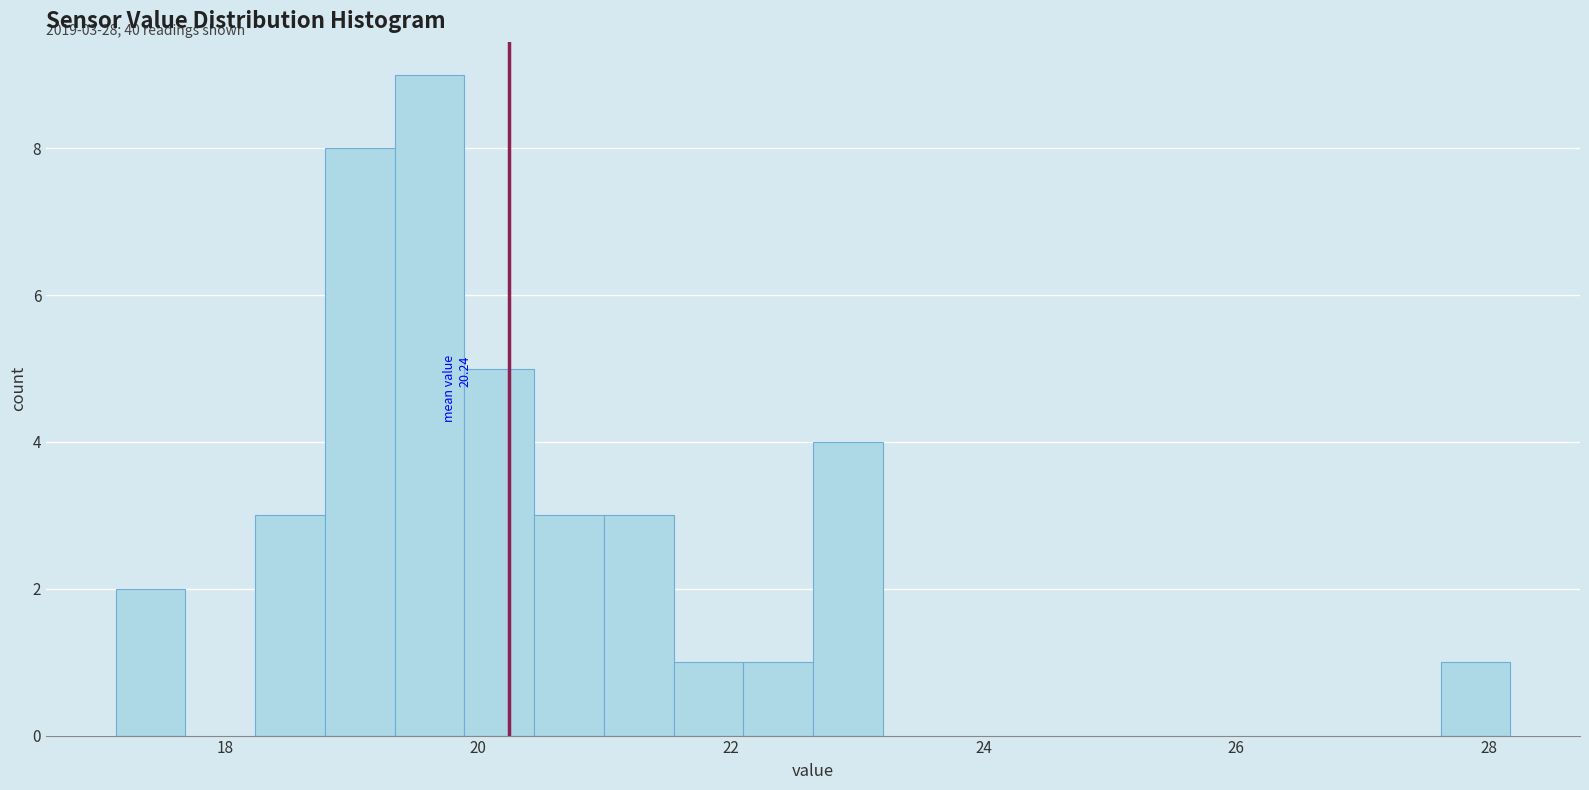

Read against the x-axis, roughly where is the centre of the tallest bar?

19.6